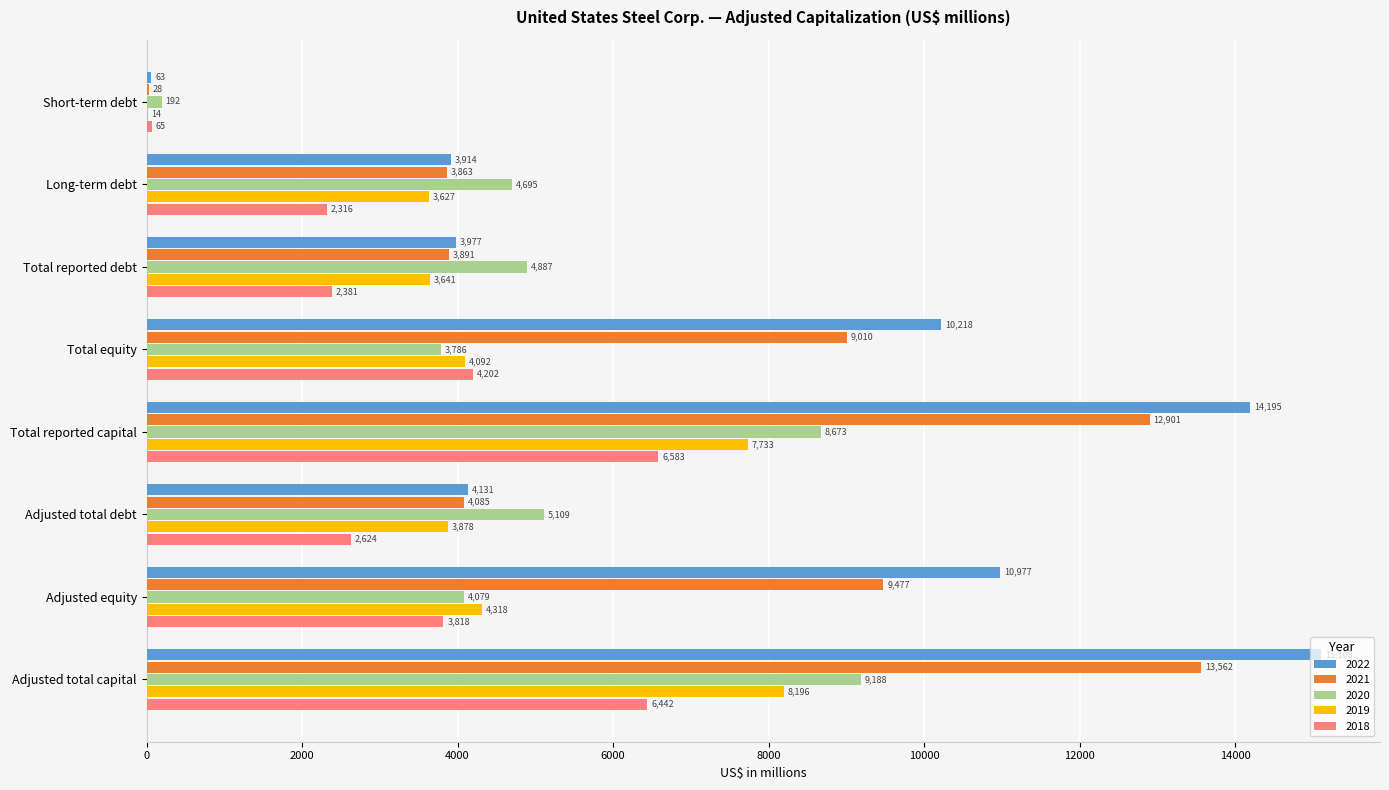

What is the greatest value displayed?

15108